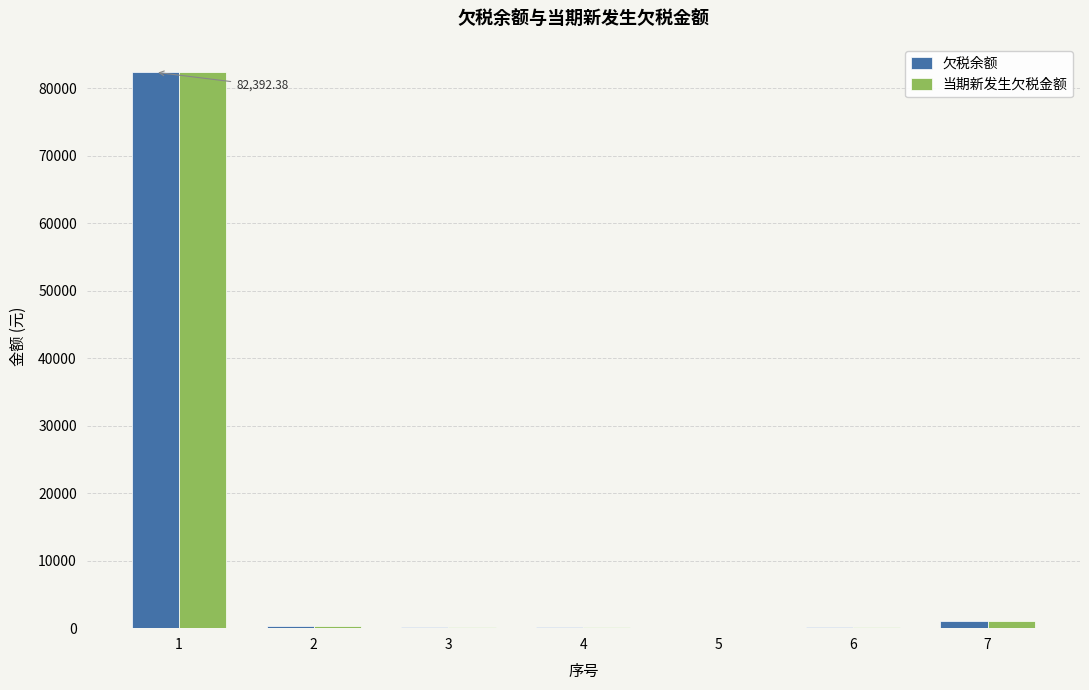

Count the number of categories in the chart.

7